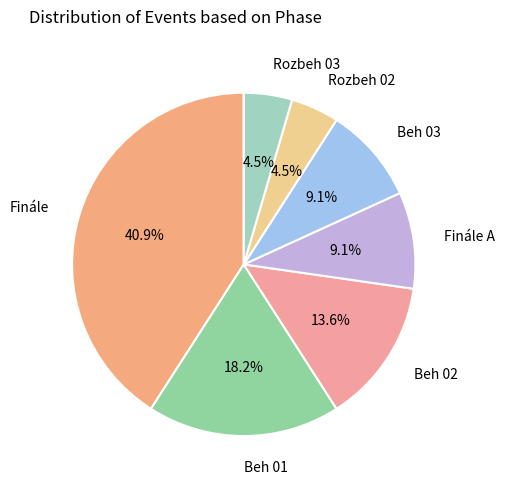

Which category has the biggest portion of the pie?

Finále